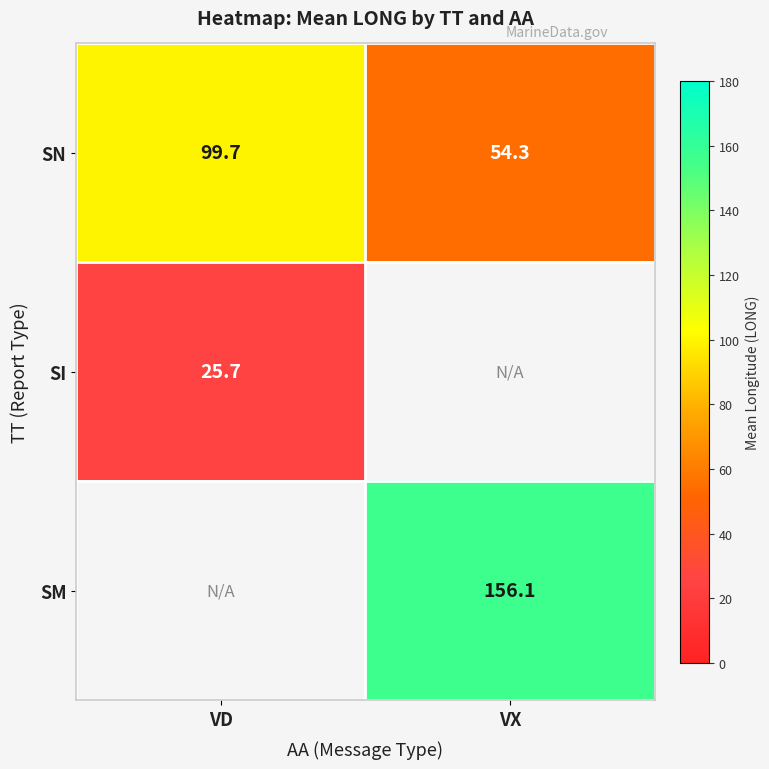

Is the value of SM at VX greater than the value of SN at VX?

Yes